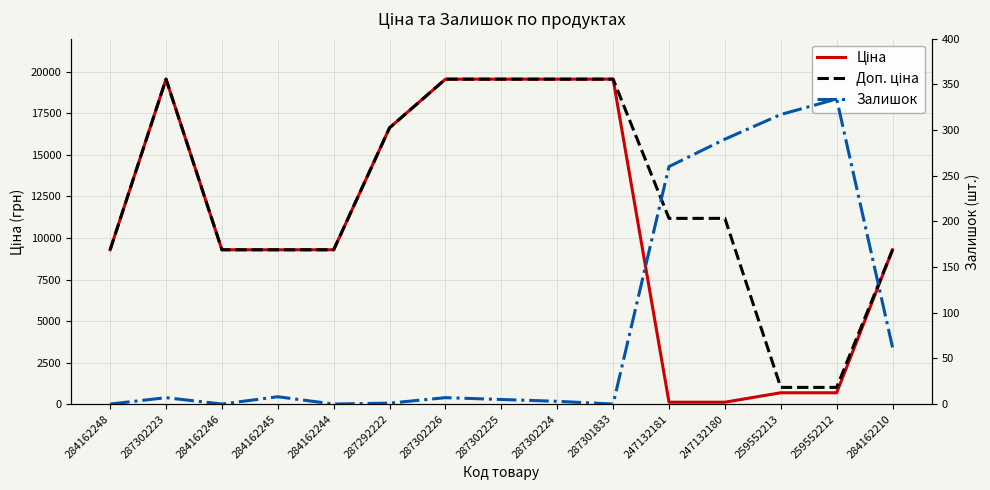

At how many categories does at least one series exceed 3232?

13